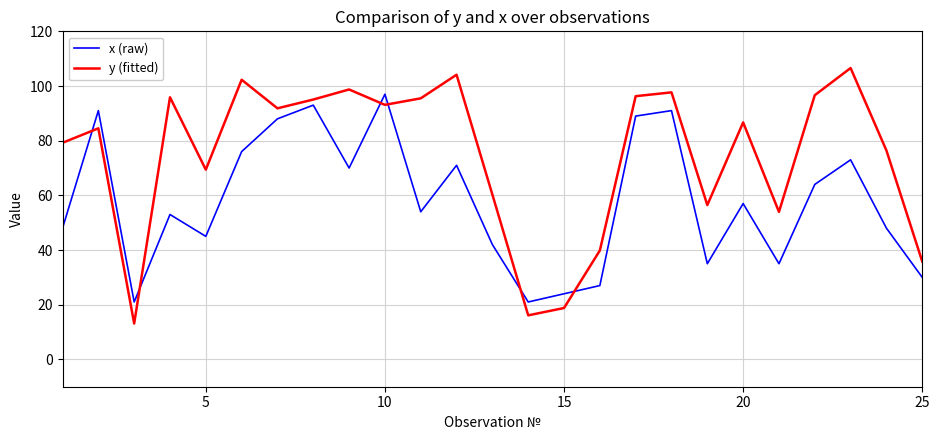

Does the chart have visible grid lines?

Yes